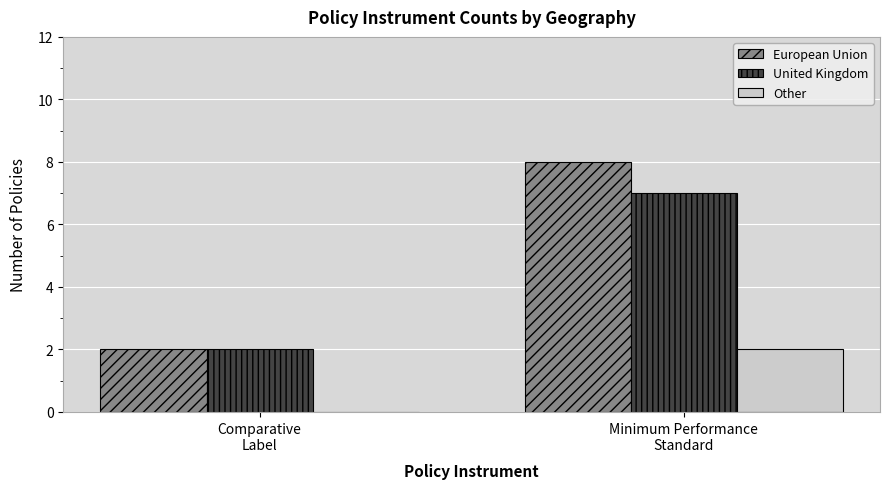

What is the sum of all United Kingdom values?

9